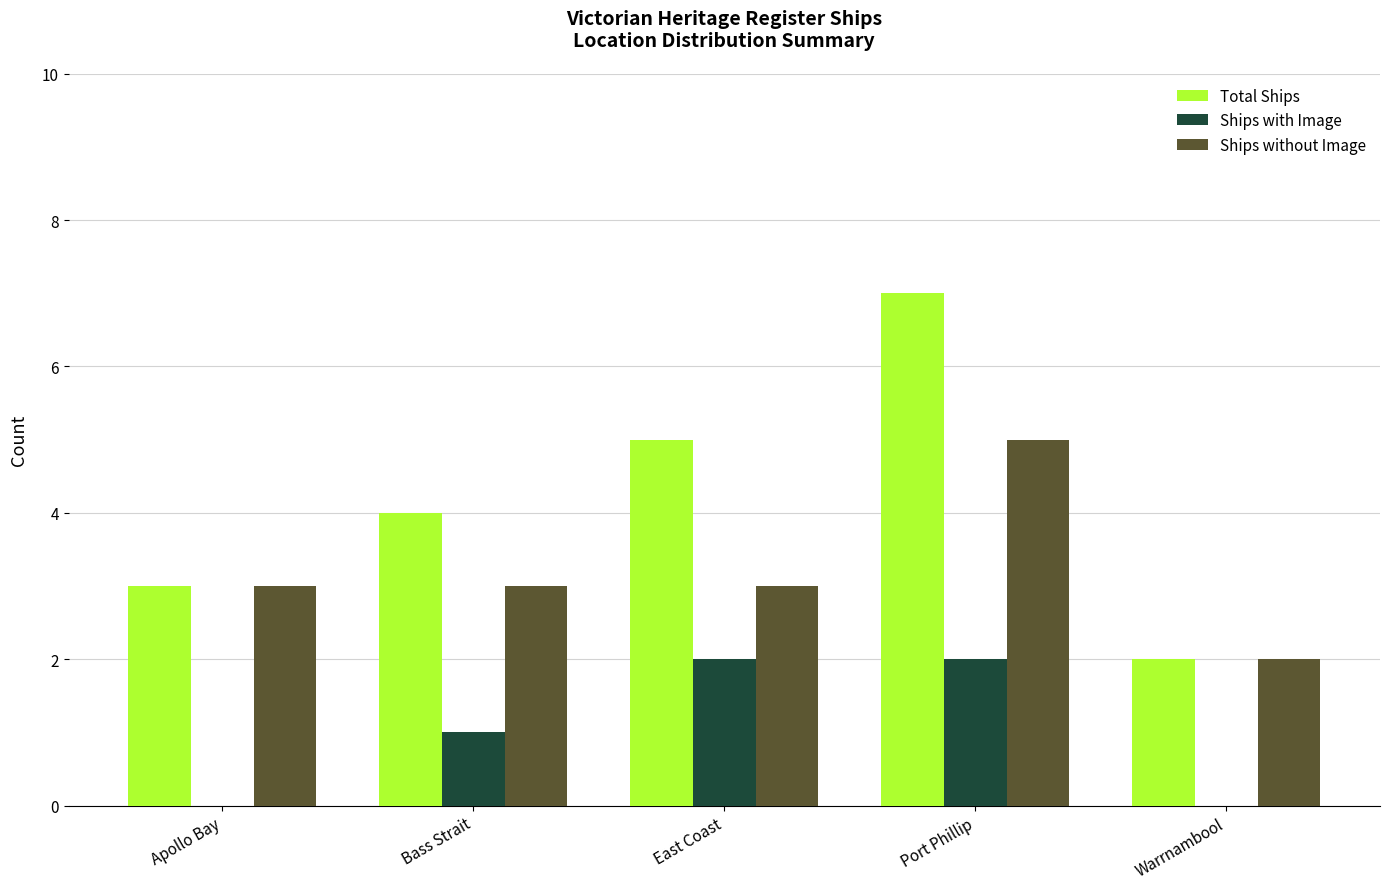

At which category is the sum across all series the highest?

Port Phillip